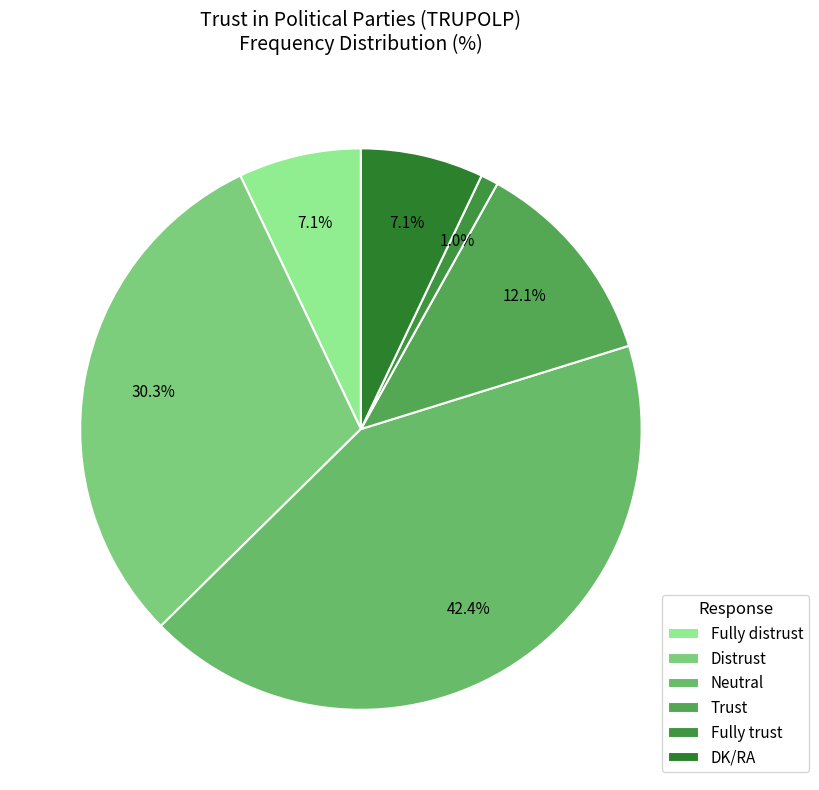

Is there a majority slice in this chart?

No